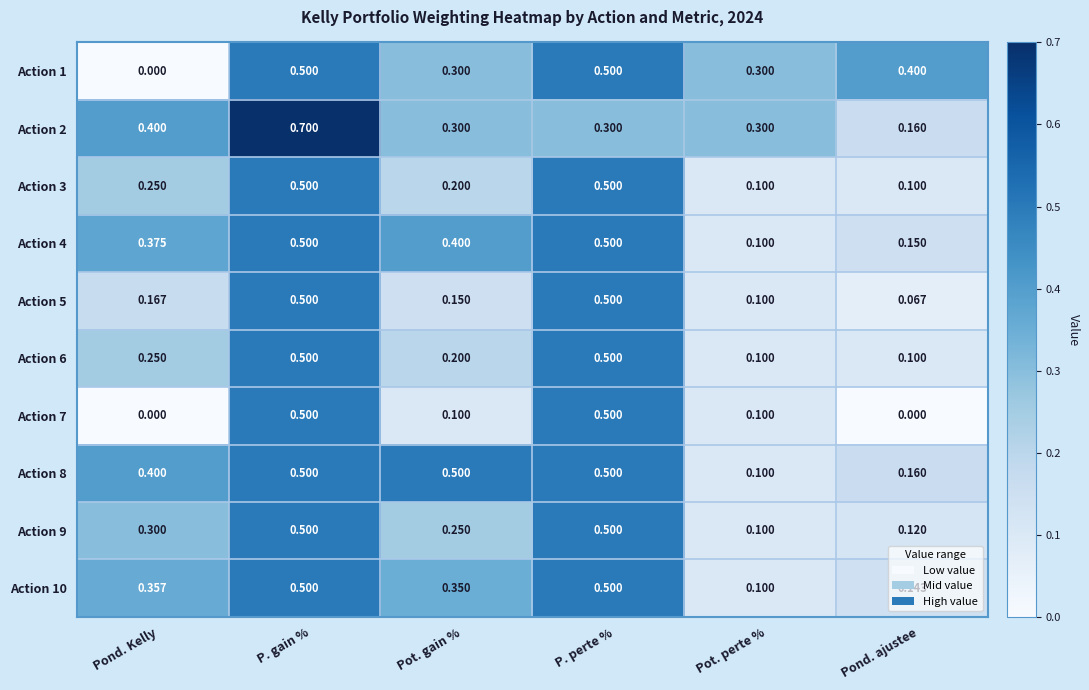

Which label corresponds to the largest value in the chart?

P. gain %